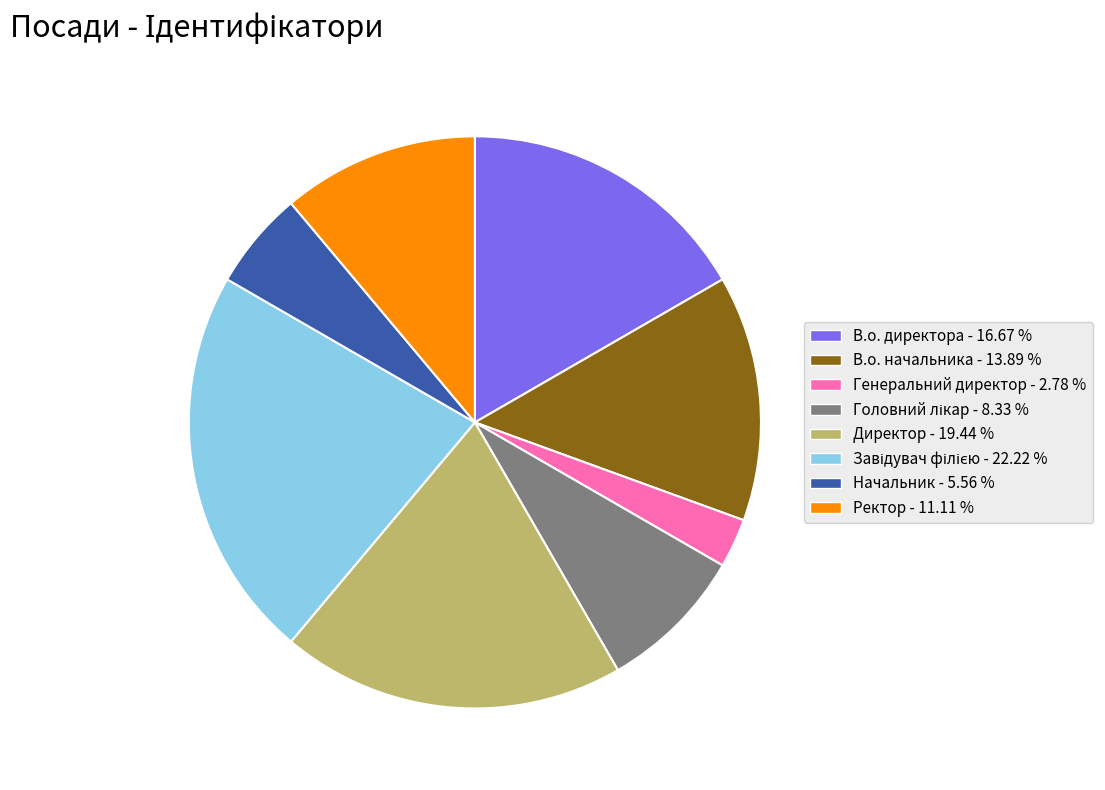

Is there any slice that represents more than half of the pie?

No